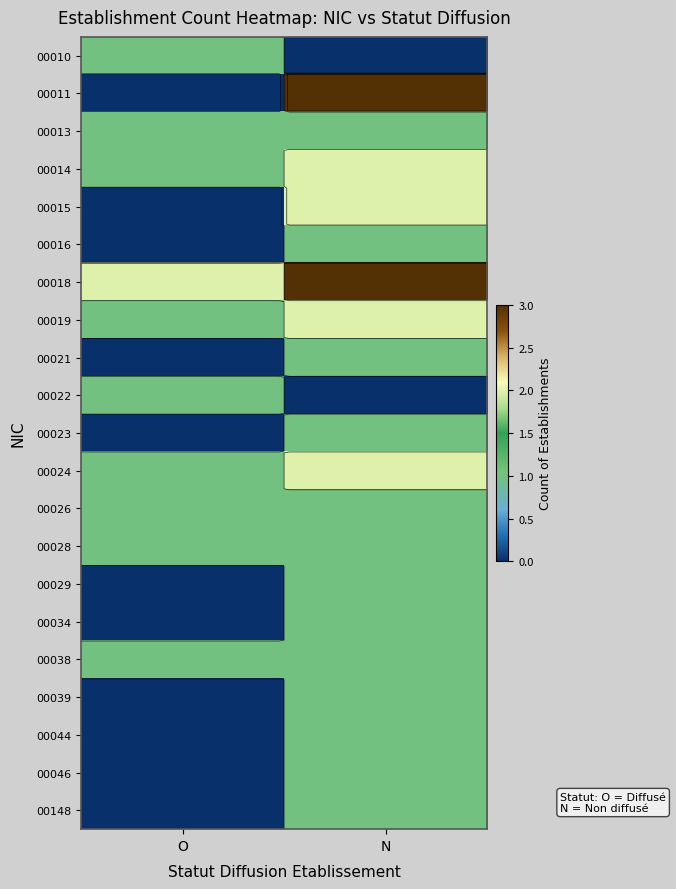

What value does the 00046 series have at N?

1